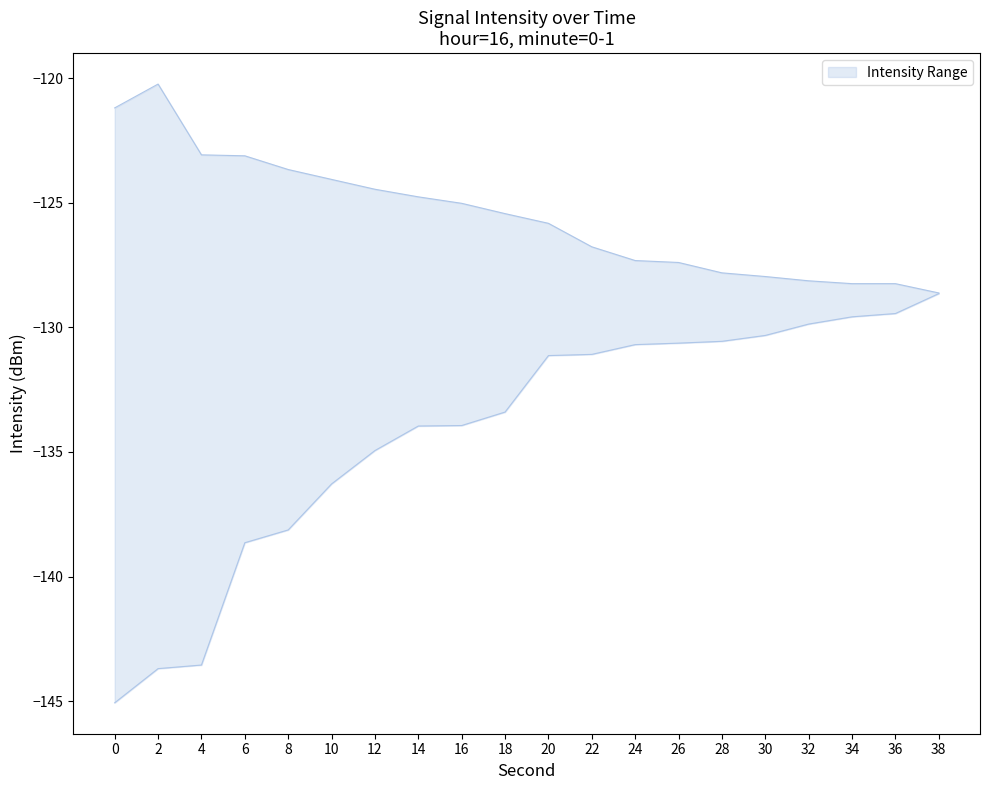

Which series changed the most between 2 and 38?

intensity_lower